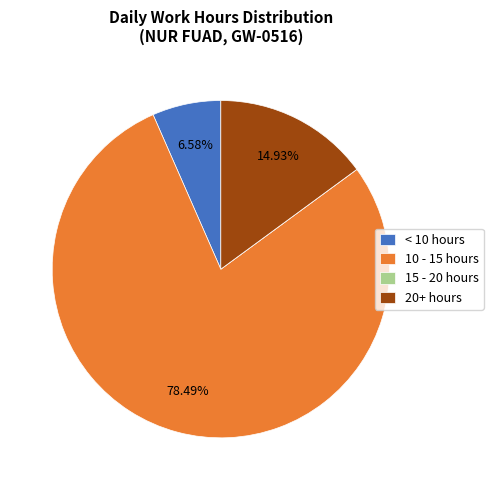

Which slice is the largest?

10 - 15 hours